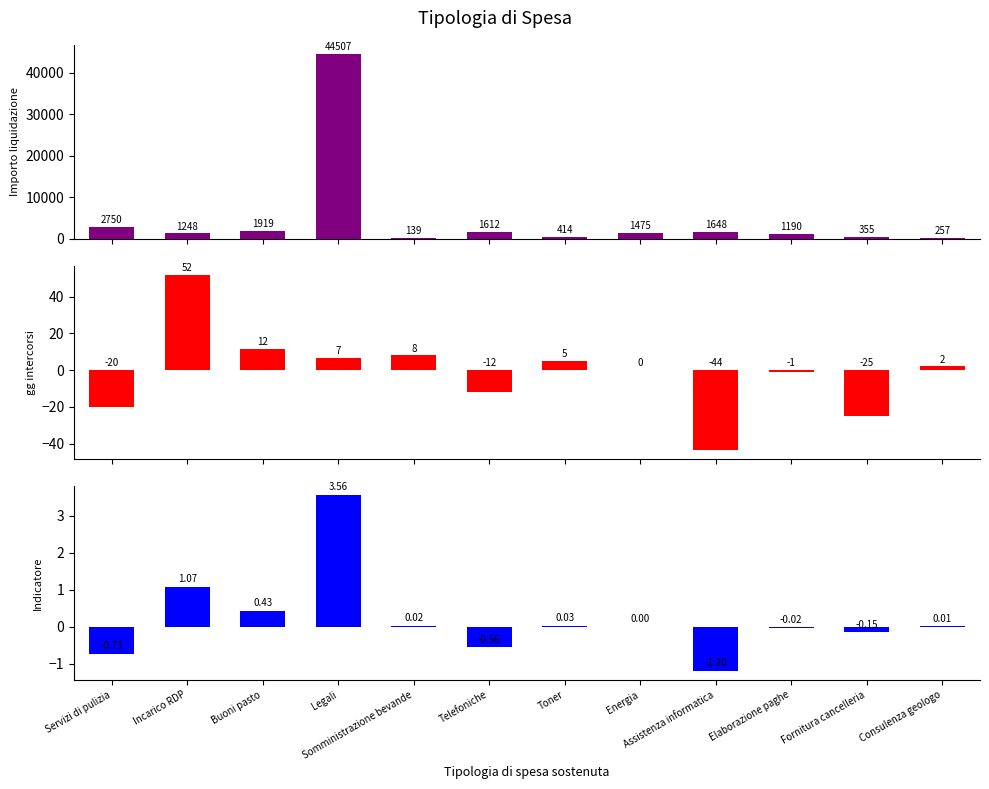

What is the spread (max minus min) of values at Energia?

1474.8